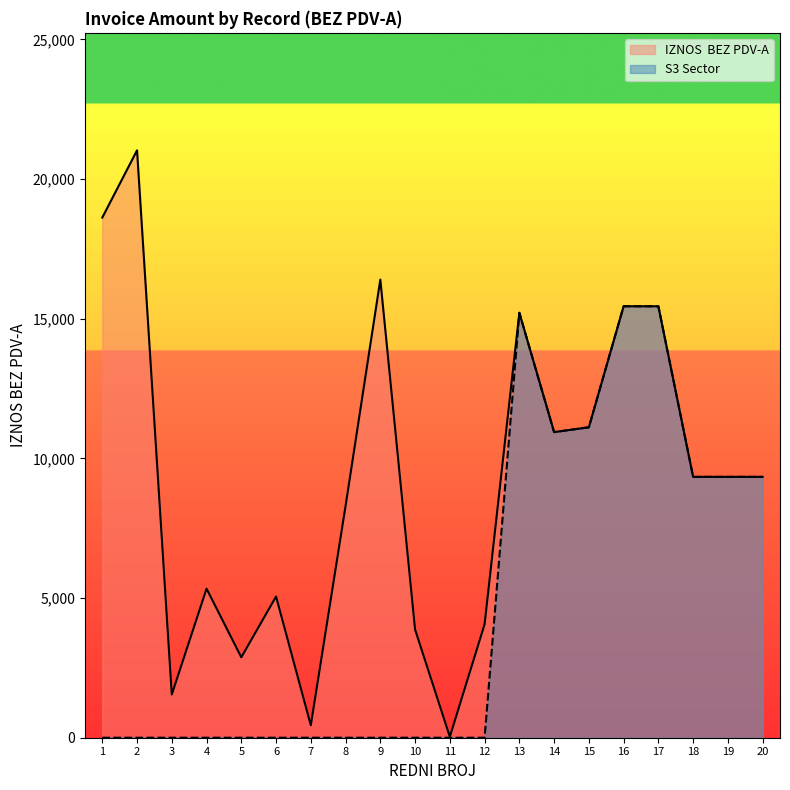

What is the difference between the IZNOS  BEZ PDV-A values at 9 and 2?

4629.1